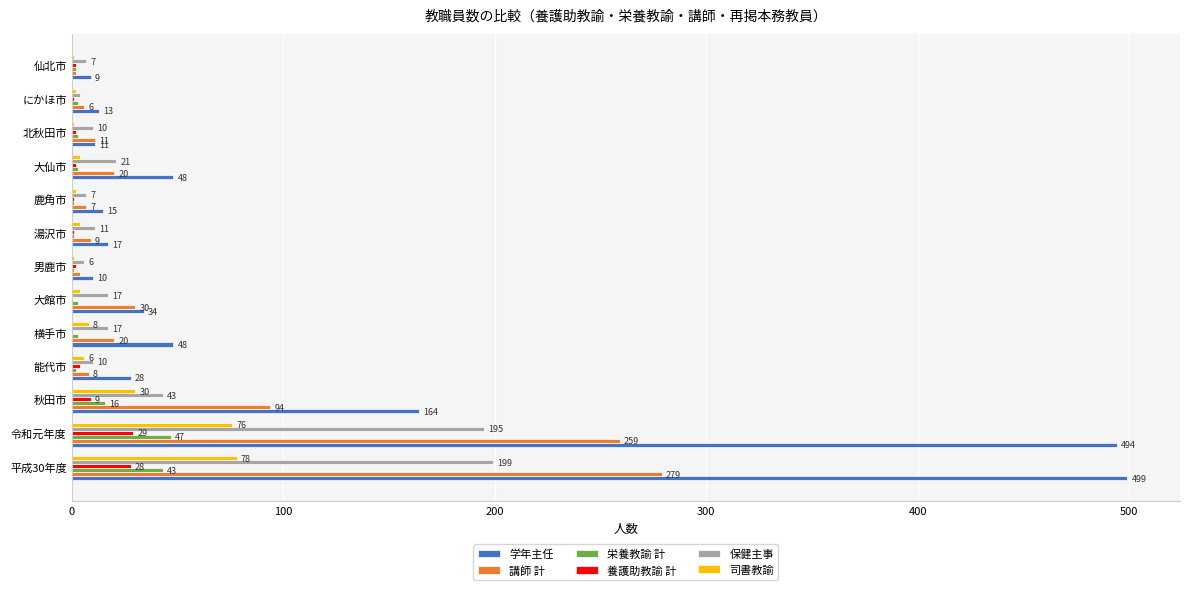

What is the sum of all 栄養教諭 計 values?

128